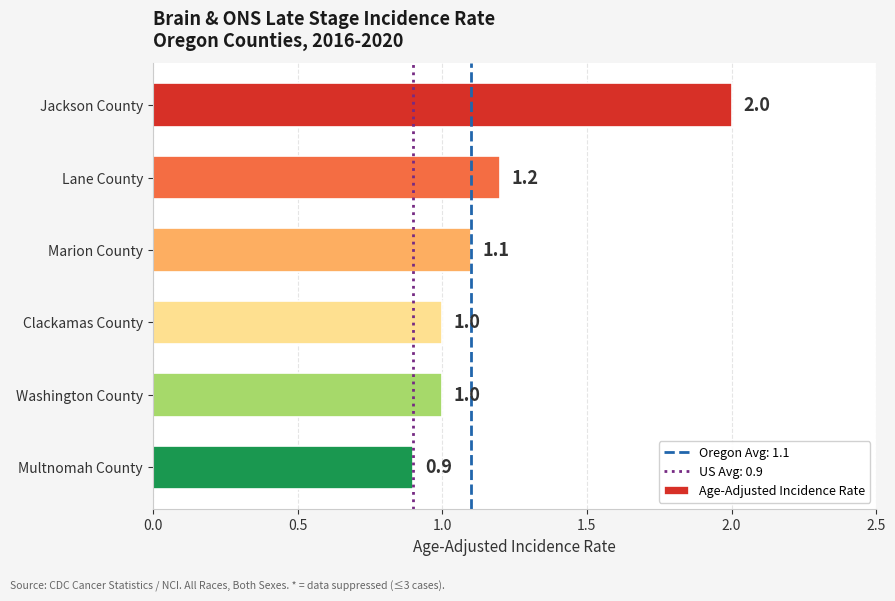

What is the label of the 4th bar from the bottom?

Marion County